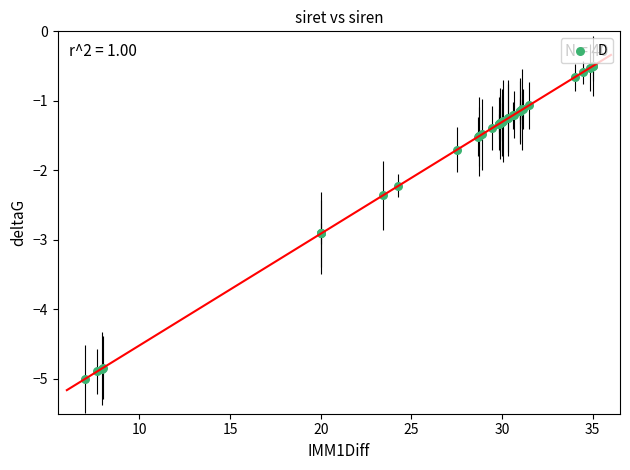

What Y value in the scatter plot is closest to -2?

-2.2